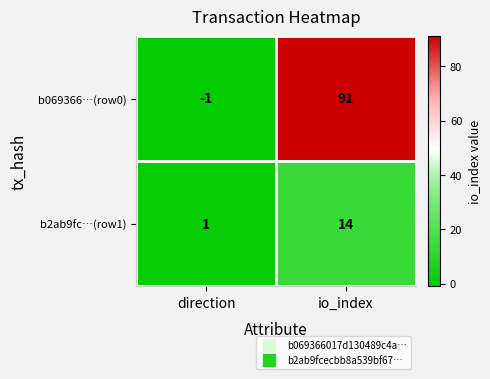

True or false: b069366…(row0) has a value of -1 at direction.

True